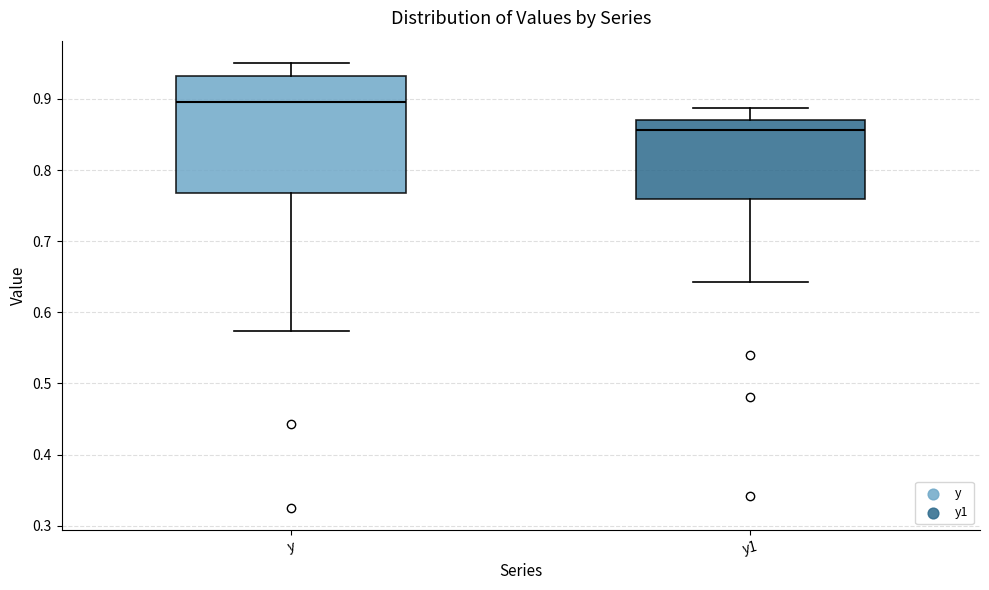

Where is the lower edge of the box for y on the y-axis? The values are not printed on the chart, so give them approximately, as read against the axis.

0.77